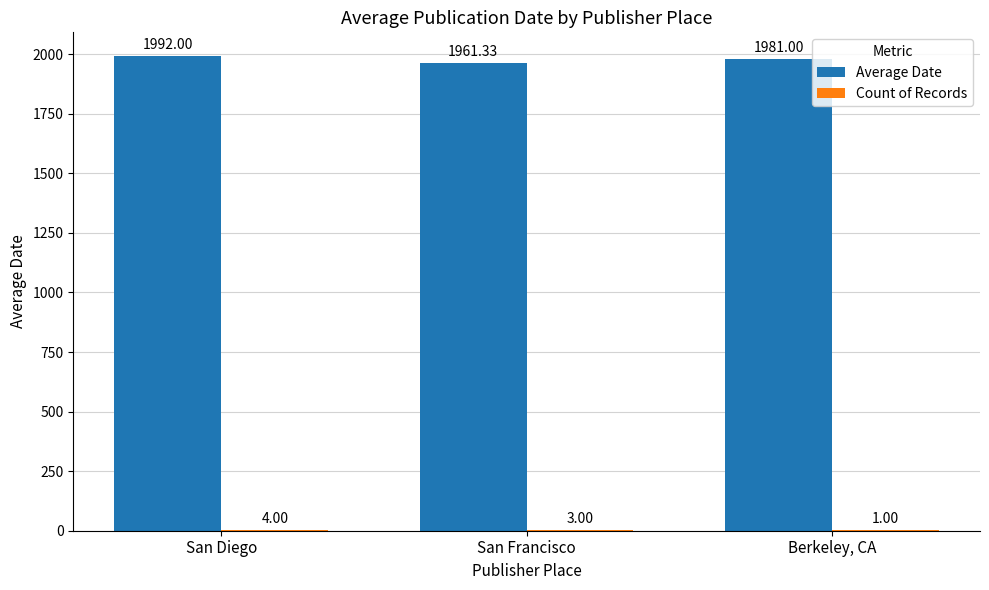

Which series has the largest total across all categories?

Average Date